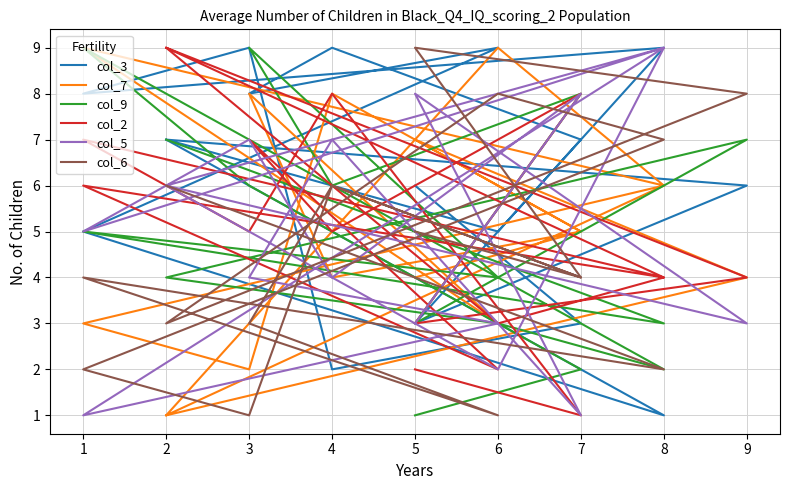

Is this an area chart (filled region under the line)?

No